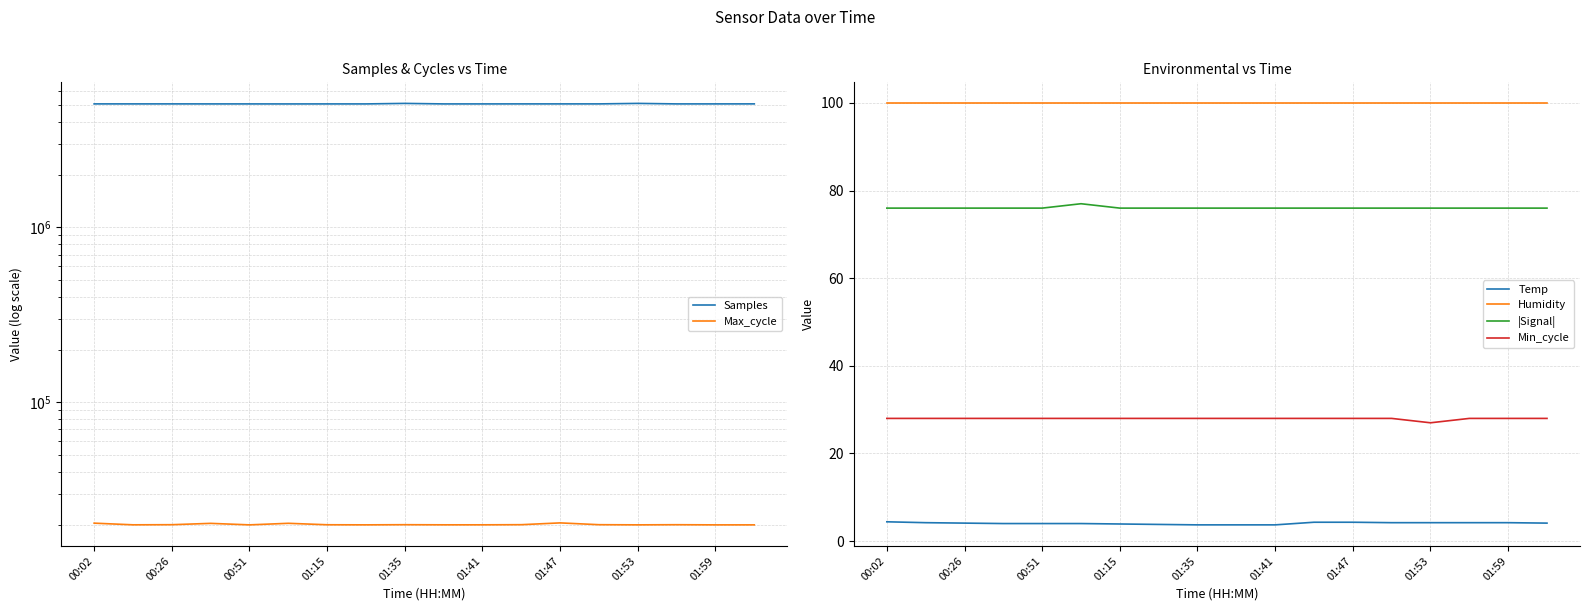

The Min_cycle series shows 50.2 at 00:51. True or false?

False